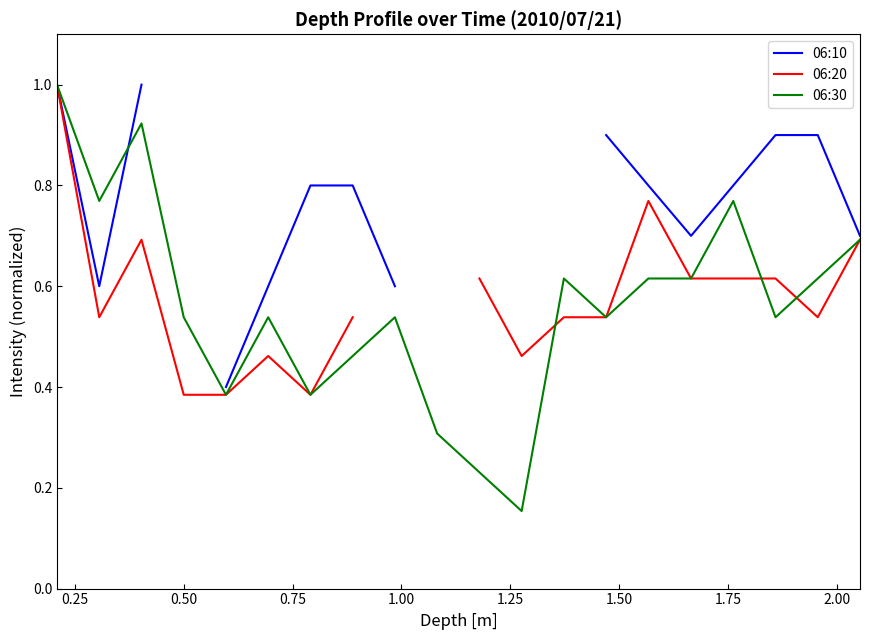

How many values in the 06:10 series exceed 0?

15